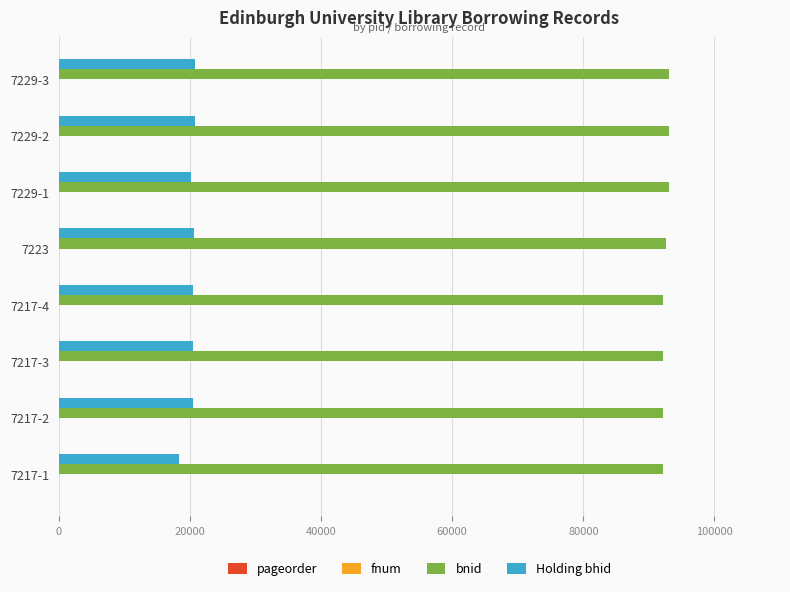

What is the highest value of the bnid series?

93044